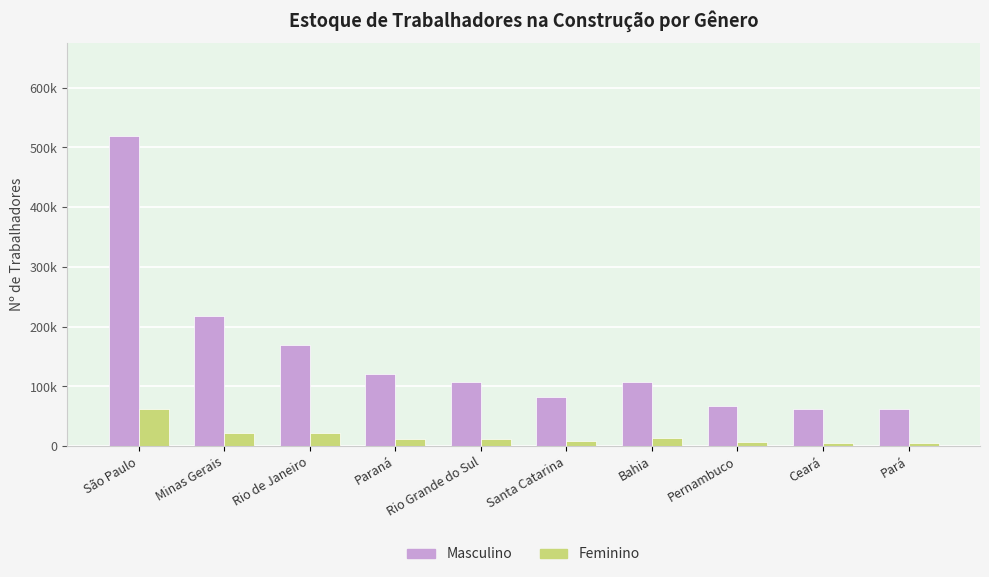

What is the smallest value displayed?

5946